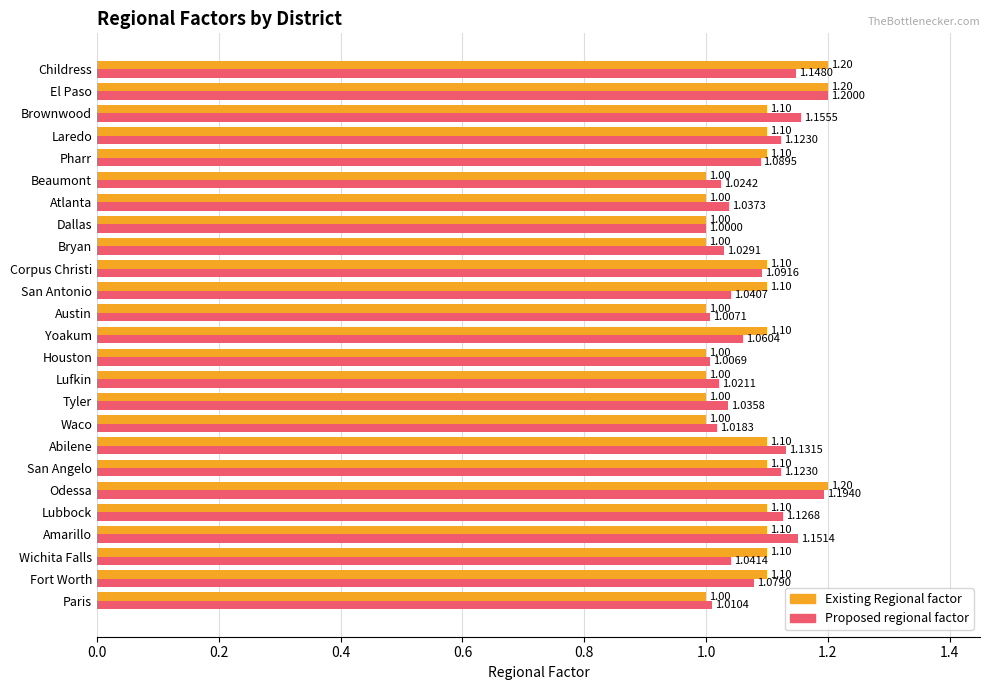

What is the sum of the Existing Regional factor values at Lufkin and Yoakum?

2.1